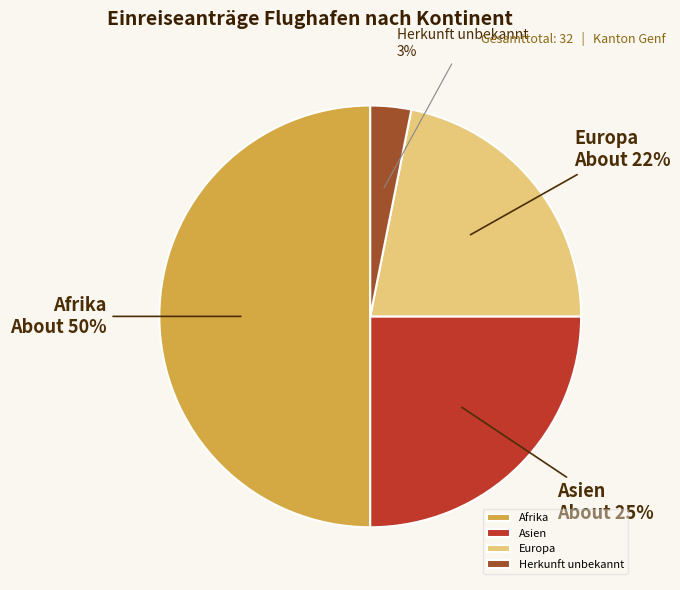

Which slice is the smallest?

Herkunft unbekannt